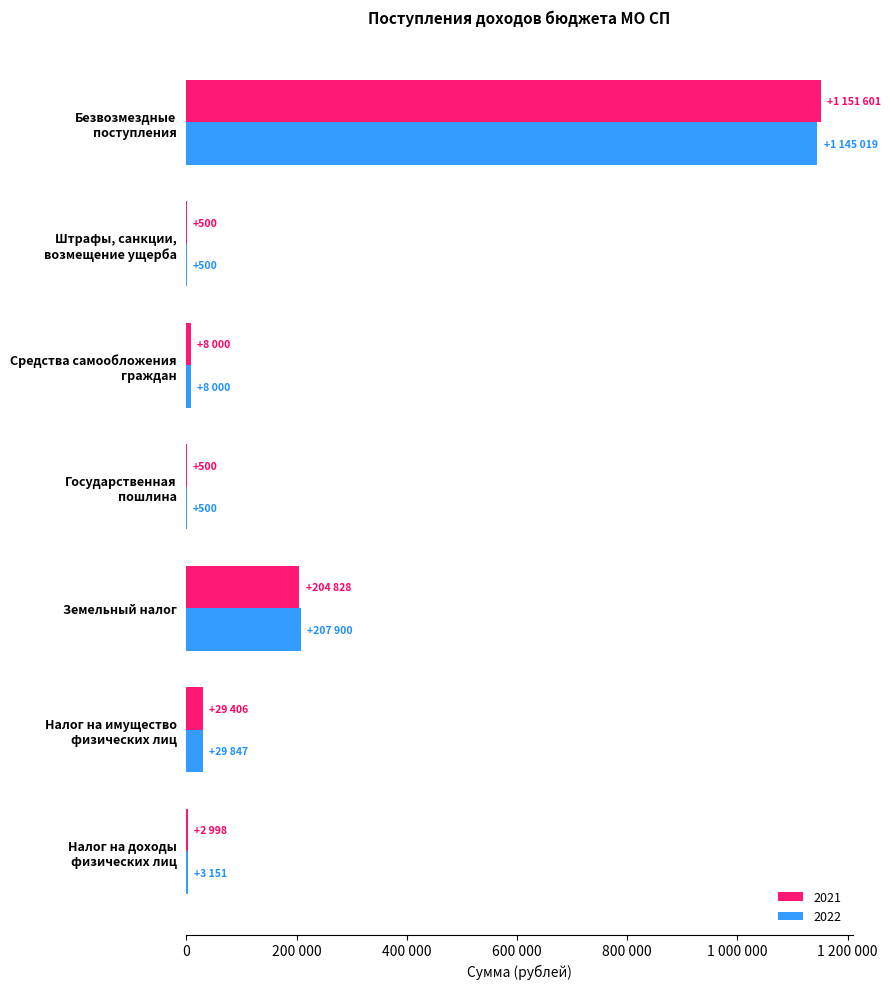

Is the value of 2022 at Налог на доходы
физических лиц greater than the value of 2021 at Штрафы, санкции,
возмещение ущерба?

Yes